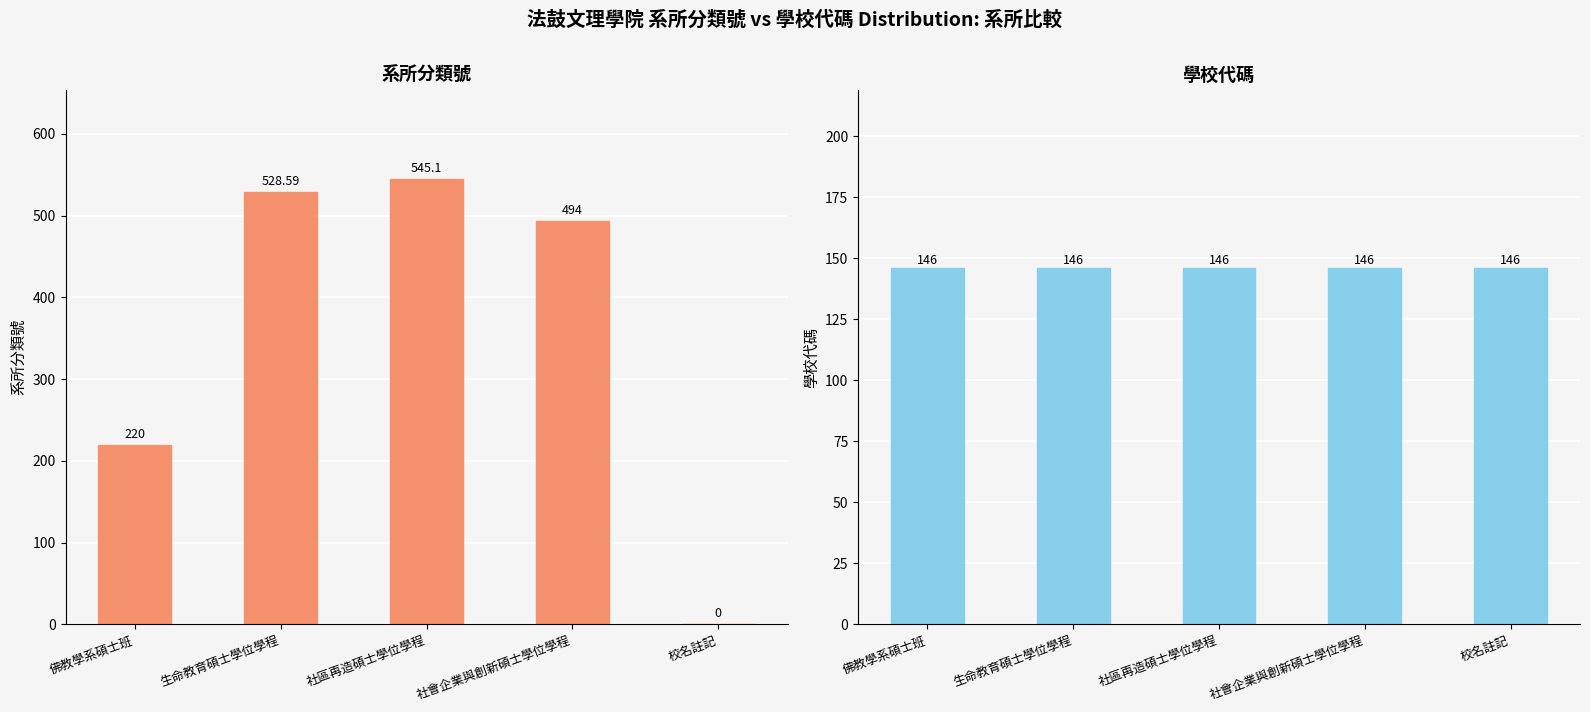

What is the average value of the 系所分類號 series?

357.5